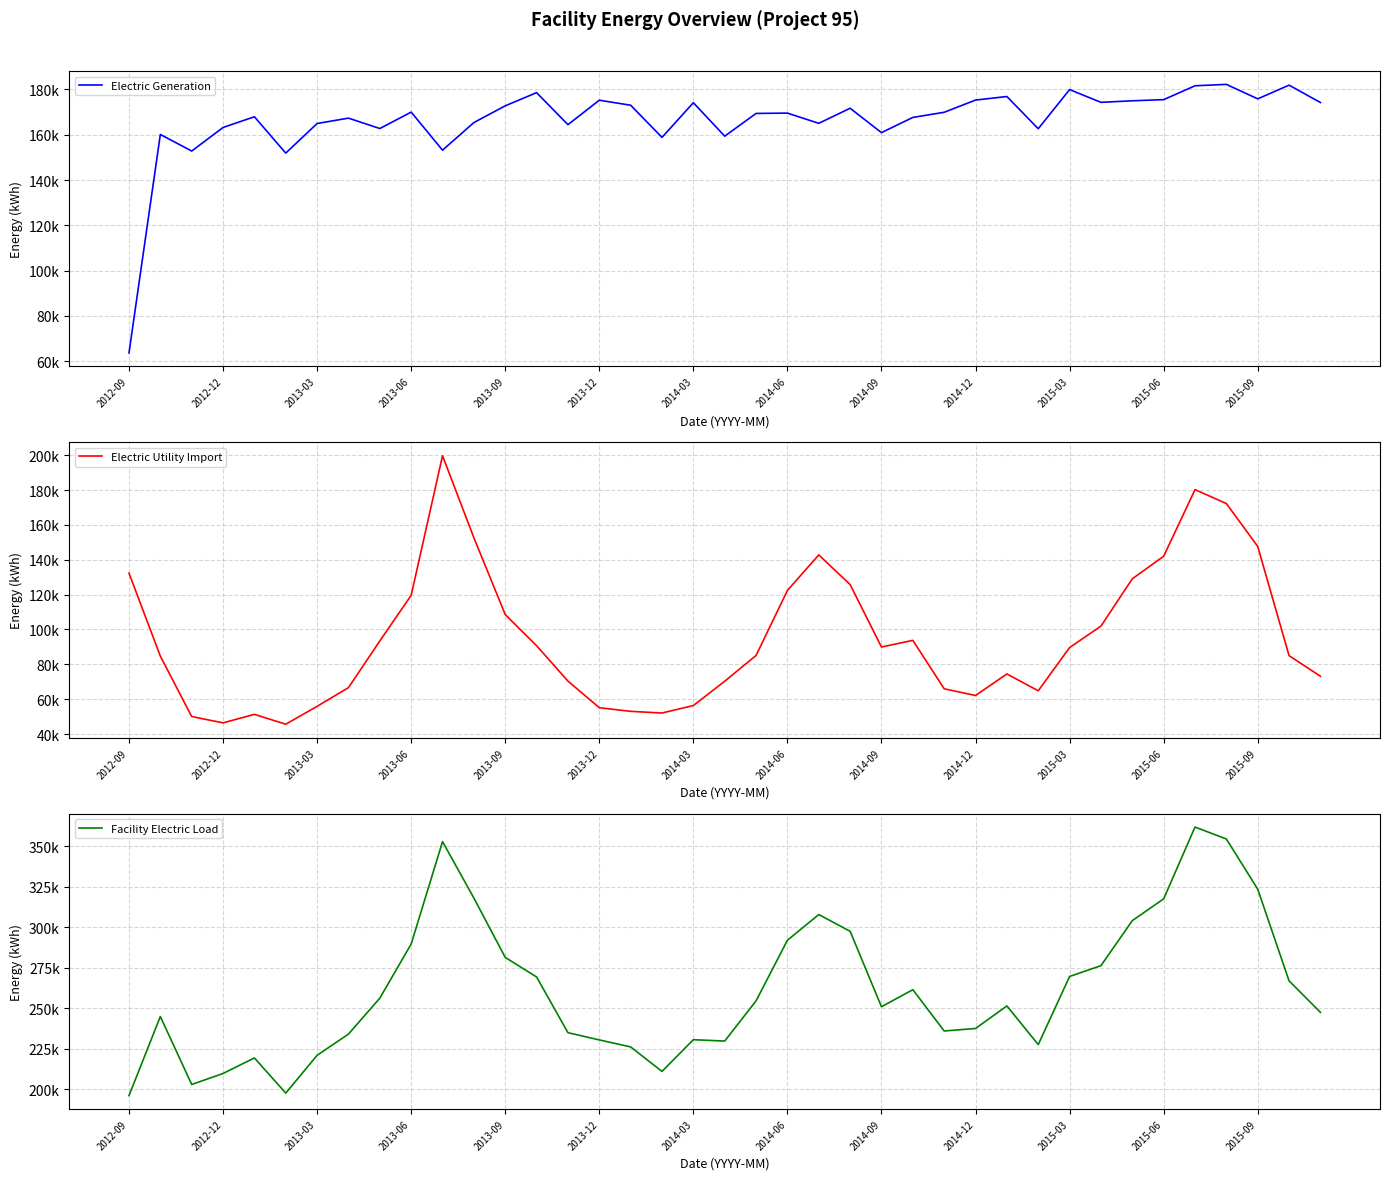

Rank the series at 2012-09 from lowest to highest value.

Electric Generation, Electric Utility Import, Facility Electric Load